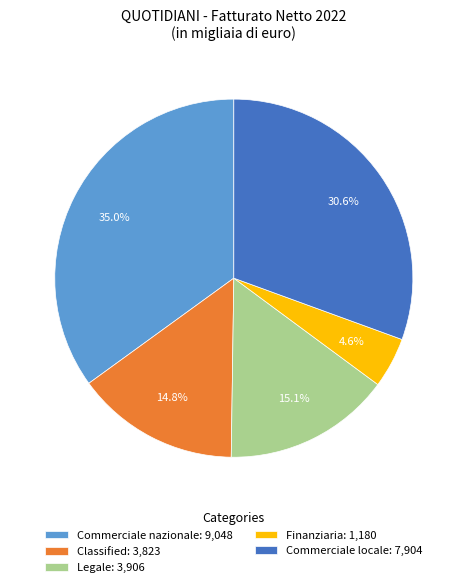

Is there any slice that represents more than half of the pie?

No